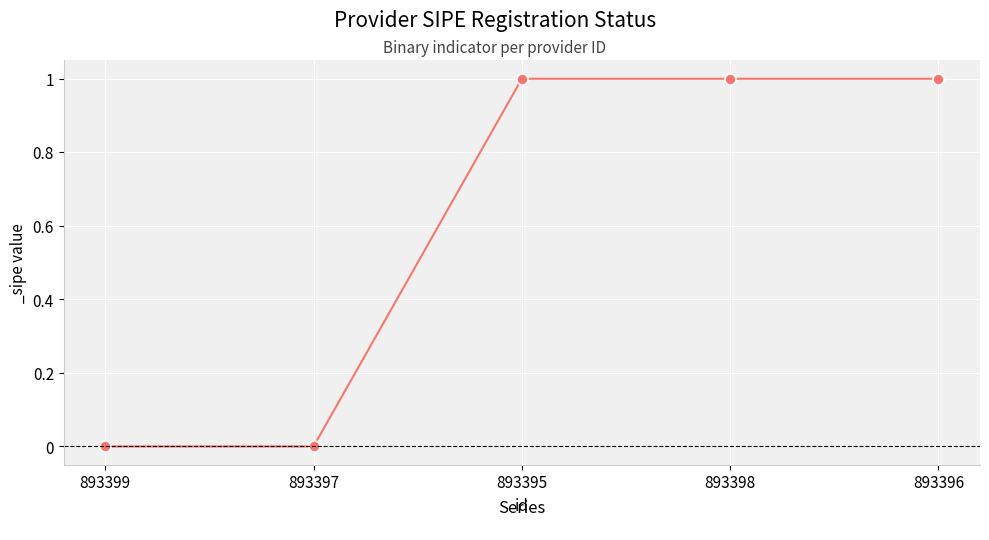

What is the difference between the maximum and minimum values?

1